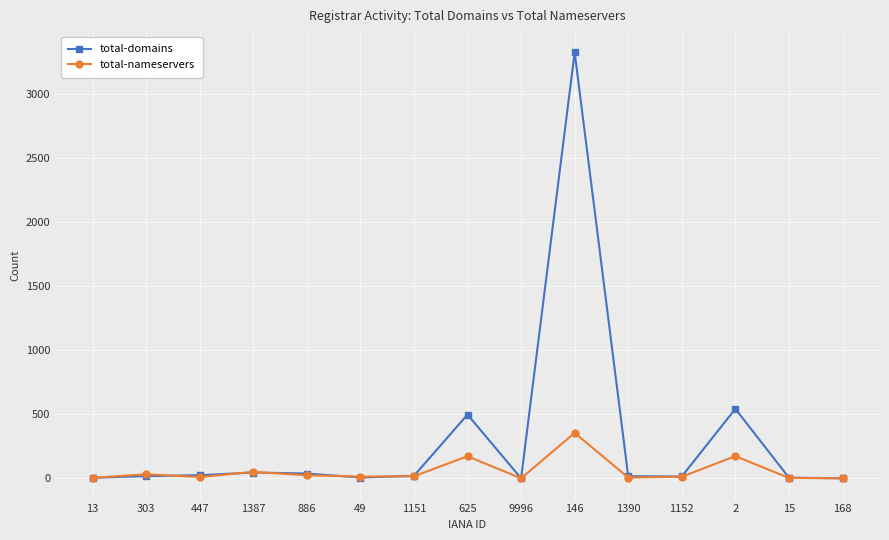

What is the label of the 4th point from the right?

1152